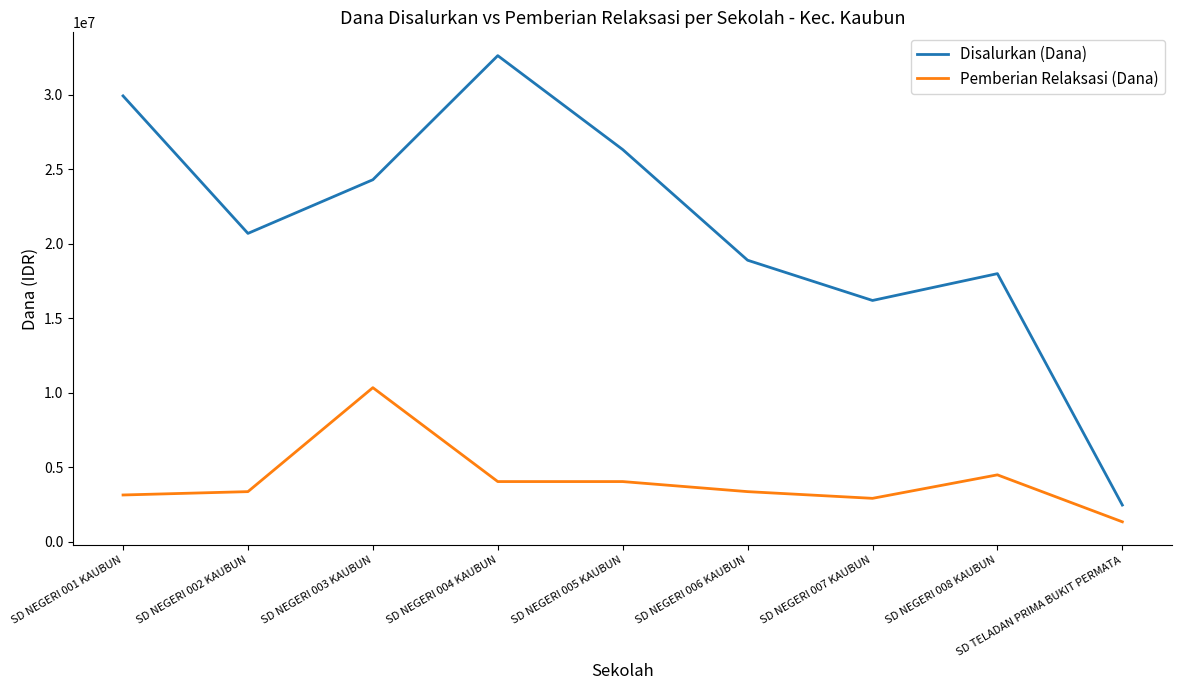

What is the approximate value of Pemberian Relaksasi (Dana) at SD NEGERI 006 KAUBUN, to the nearest 50?

3375000